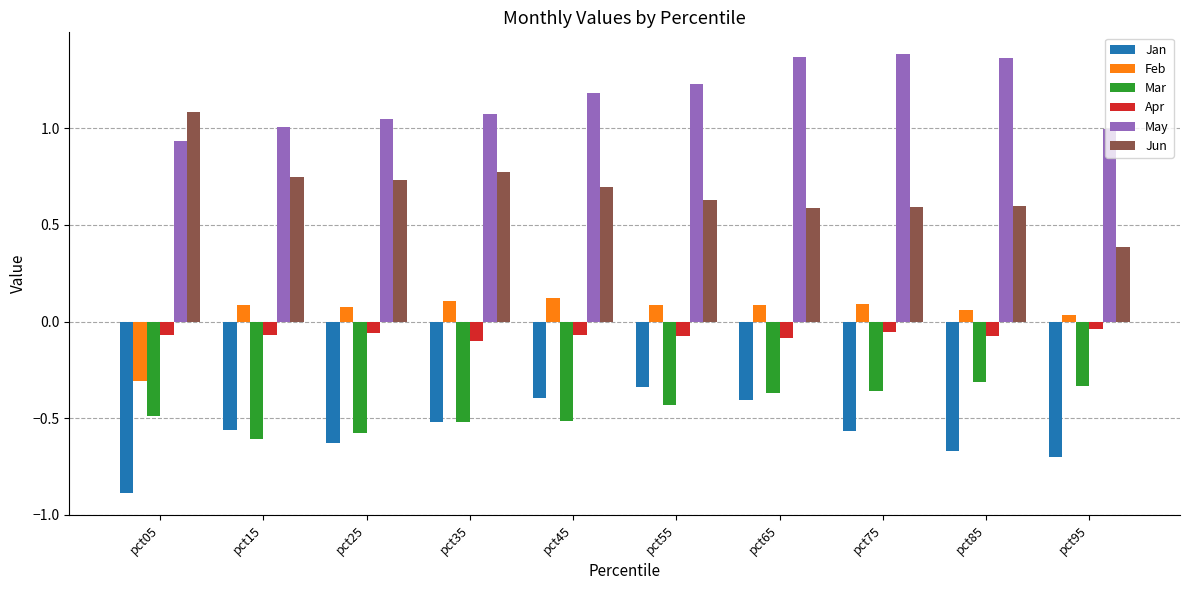

What is the difference between the maximum and minimum values in the Feb series?

0.4